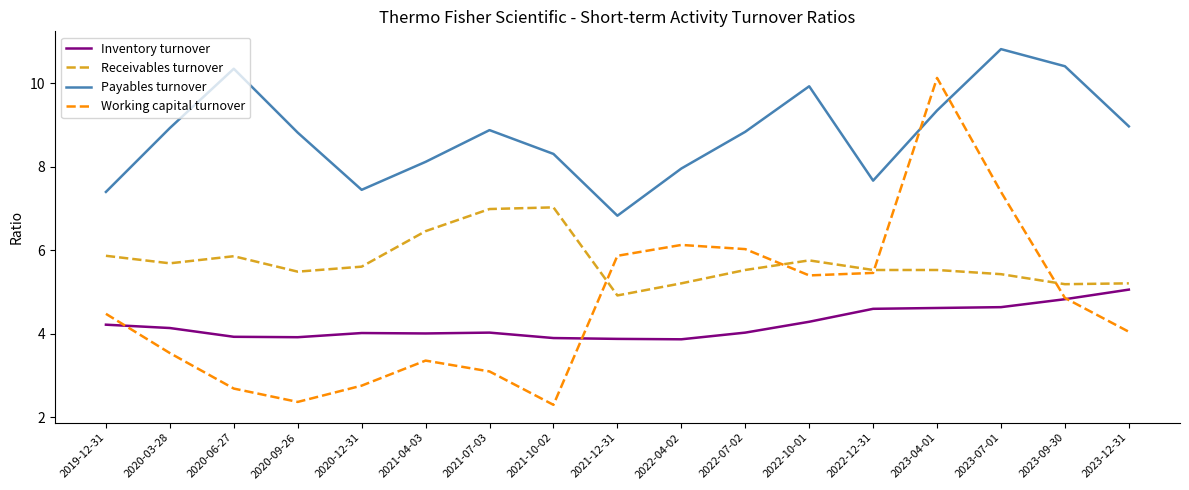

What value does the Working capital turnover series have at 2020-09-26?

2.4